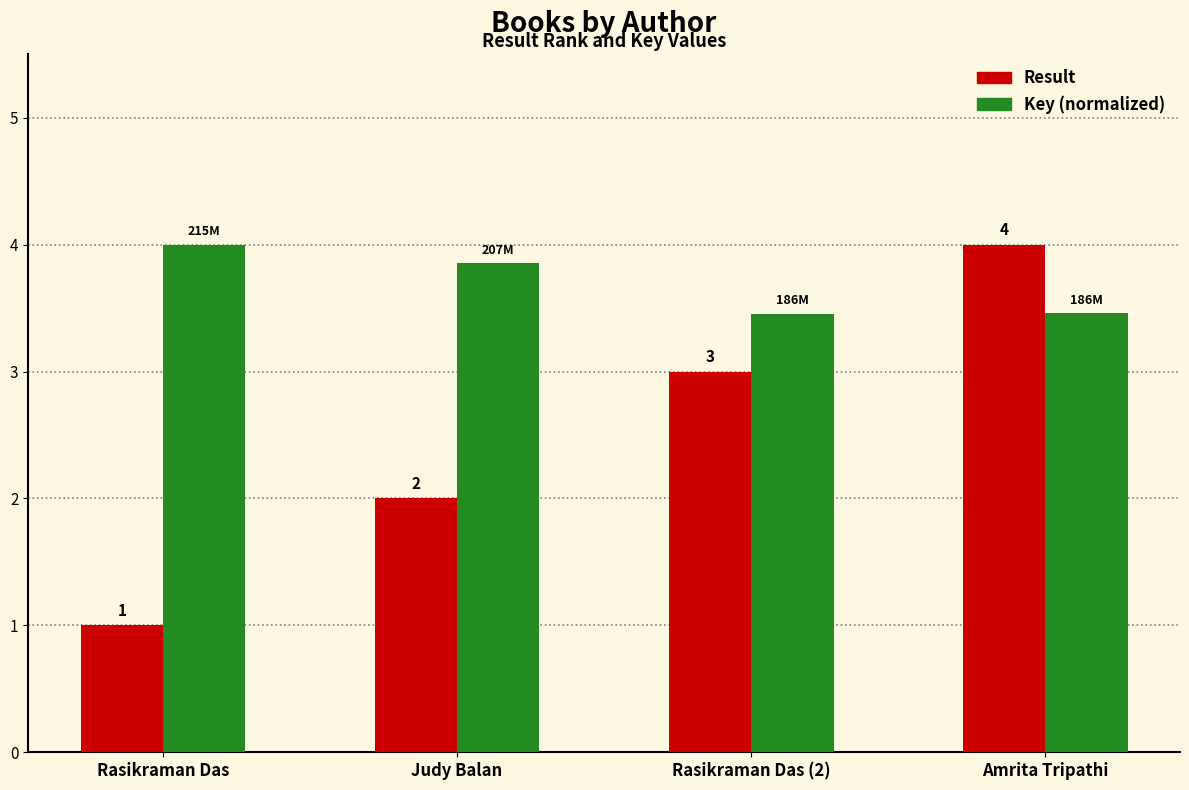

What value does the Key (normalized) series have at Rasikraman Das?

4.0